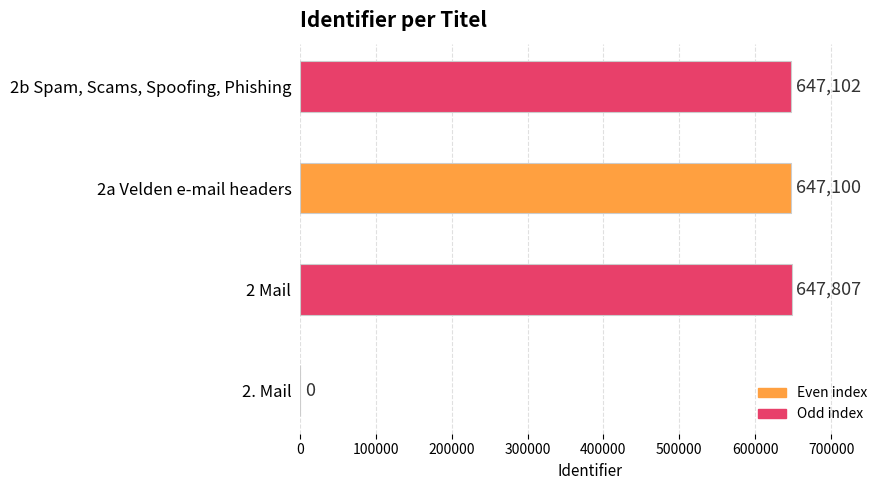

What is the sum of the values at 2a Velden e-mail headers and 2. Mail?

647100